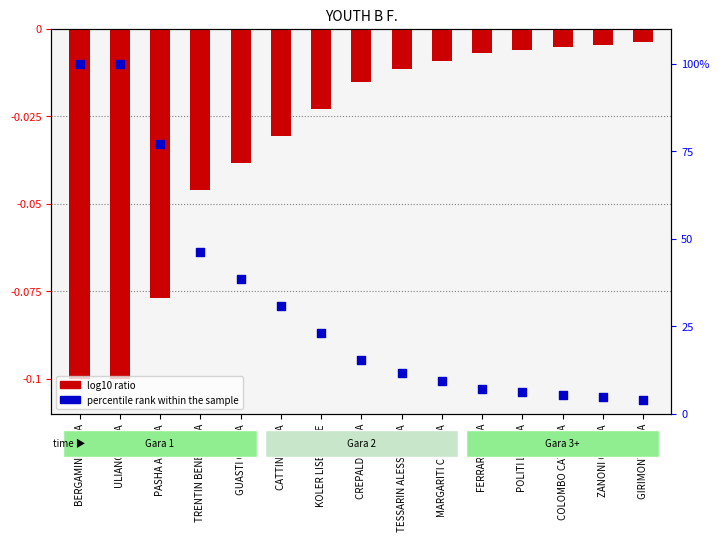

At how many categories does at least one series exceed 92?

2